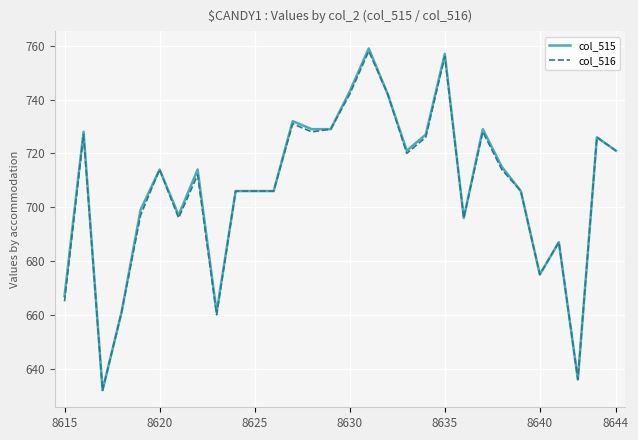

What are all the series names shown in the legend?

col_515, col_516